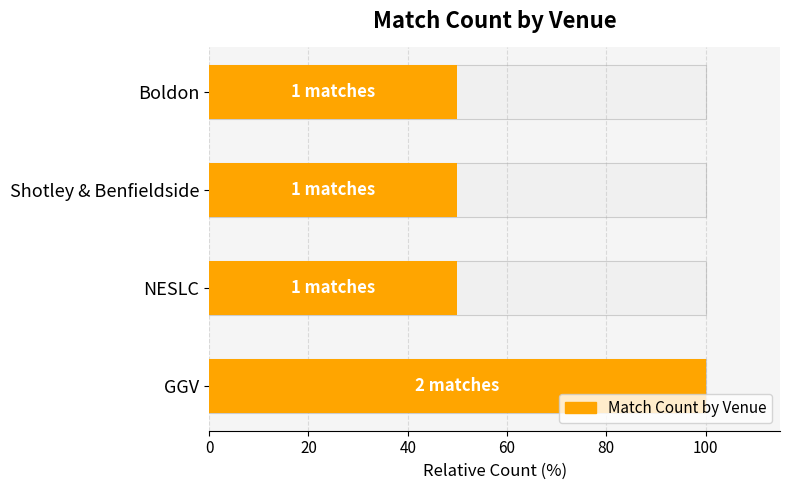

How many categories are shown in the chart?

4